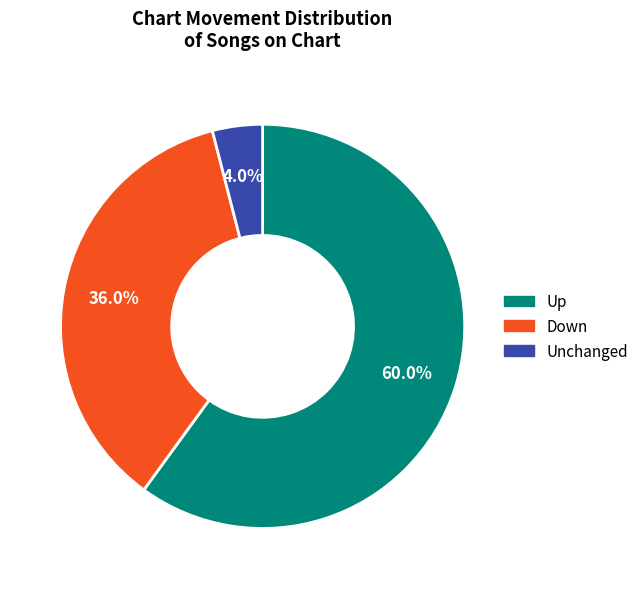

How many segments does this pie chart have?

3